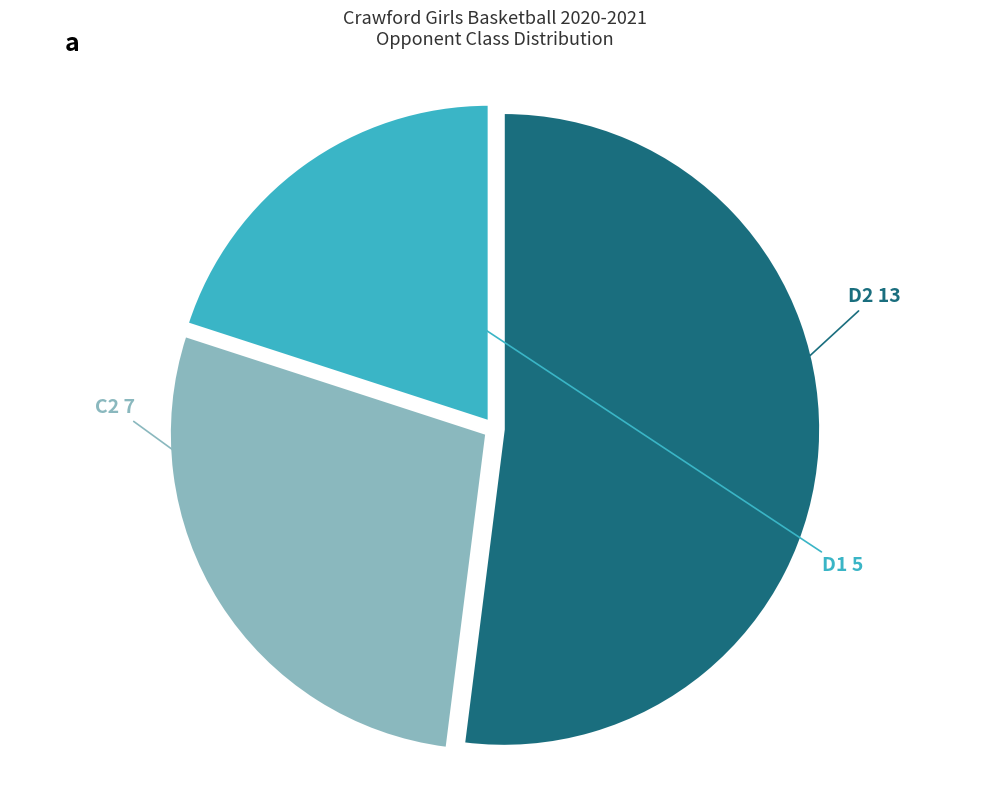

Count the number of slices in the pie.

3